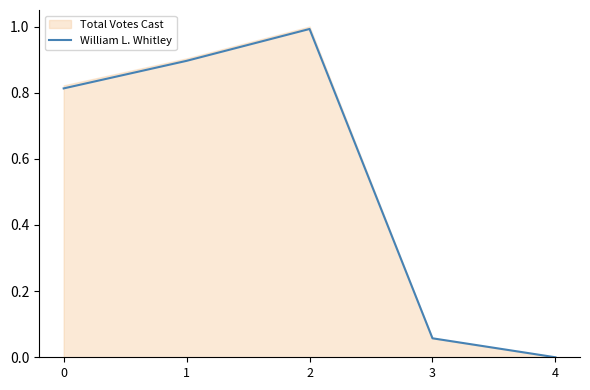

Reading left to right, what are all the values shown in this chart?

0.8	0.9	1.0	0.1	0.0